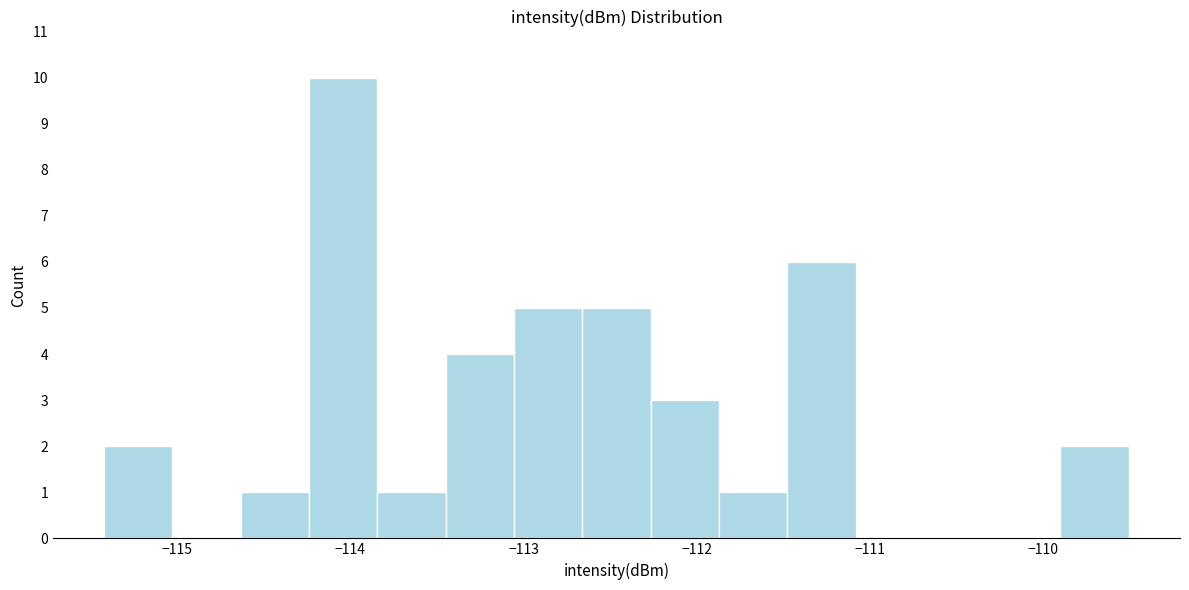

Read against the x-axis, roughly where is the centre of the tallest bar?

-114.0